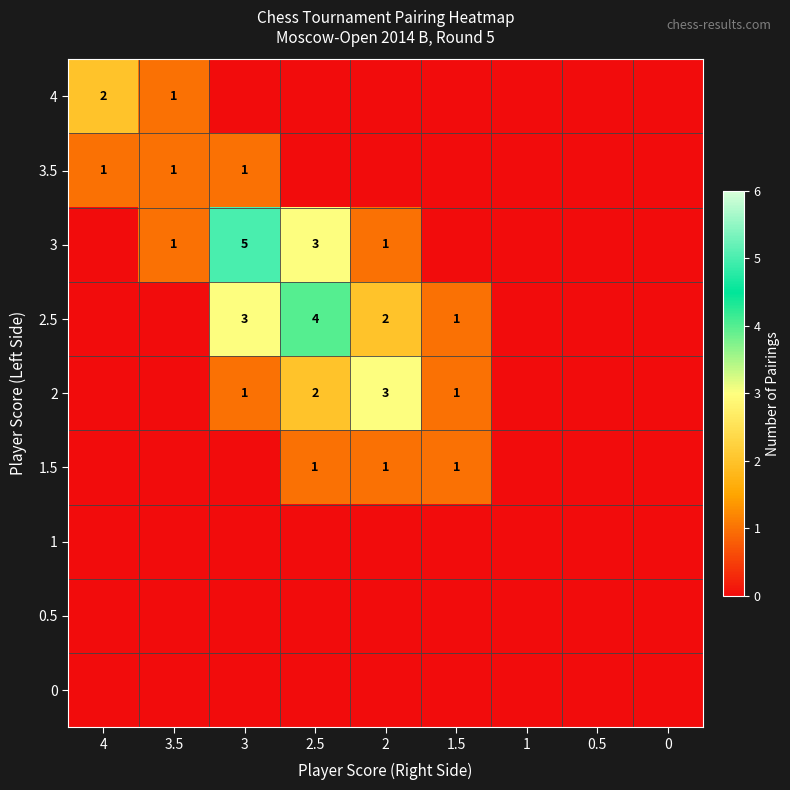

The value of 3.5 at 3.5 is 1. True or false?

True